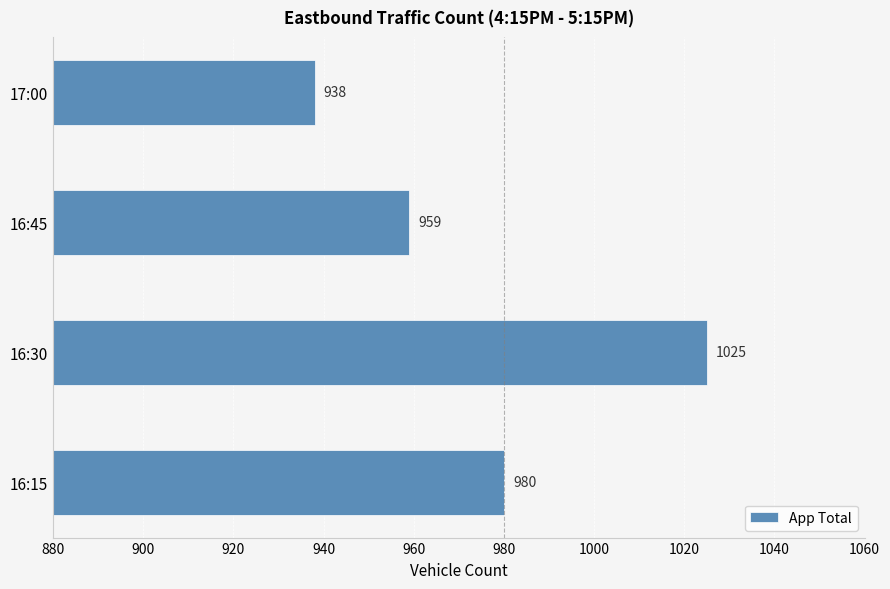

The chart shows a value of 980 at 16:15. True or false?

True